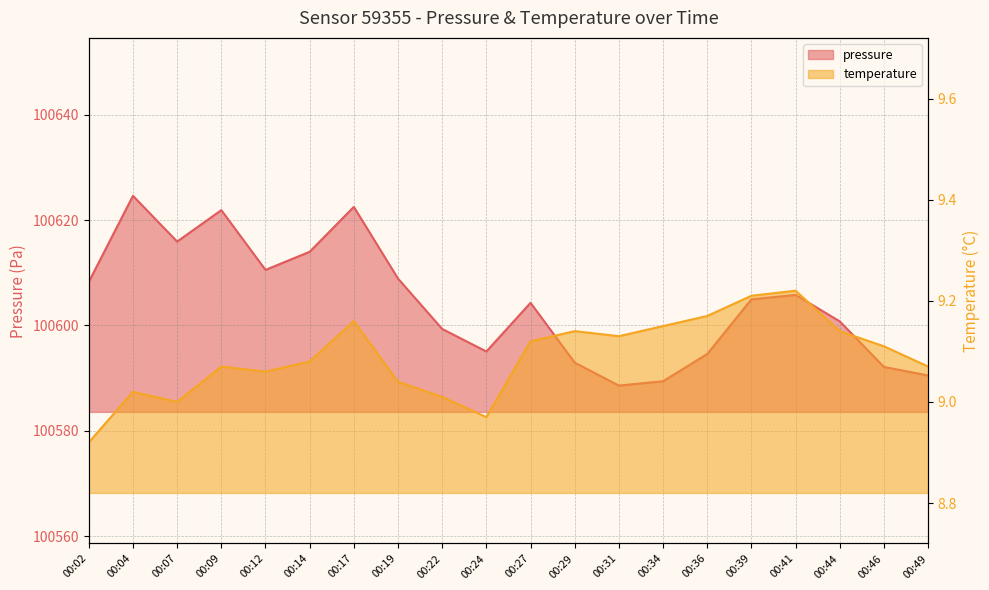

Which series has the largest range (max minus min)?

pressure